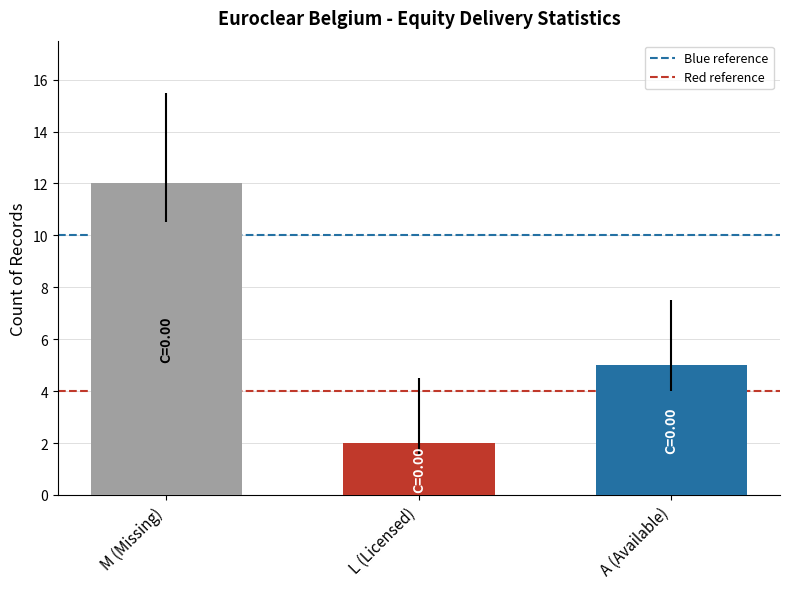

Read the value at M (Missing), to the nearest 10.

10